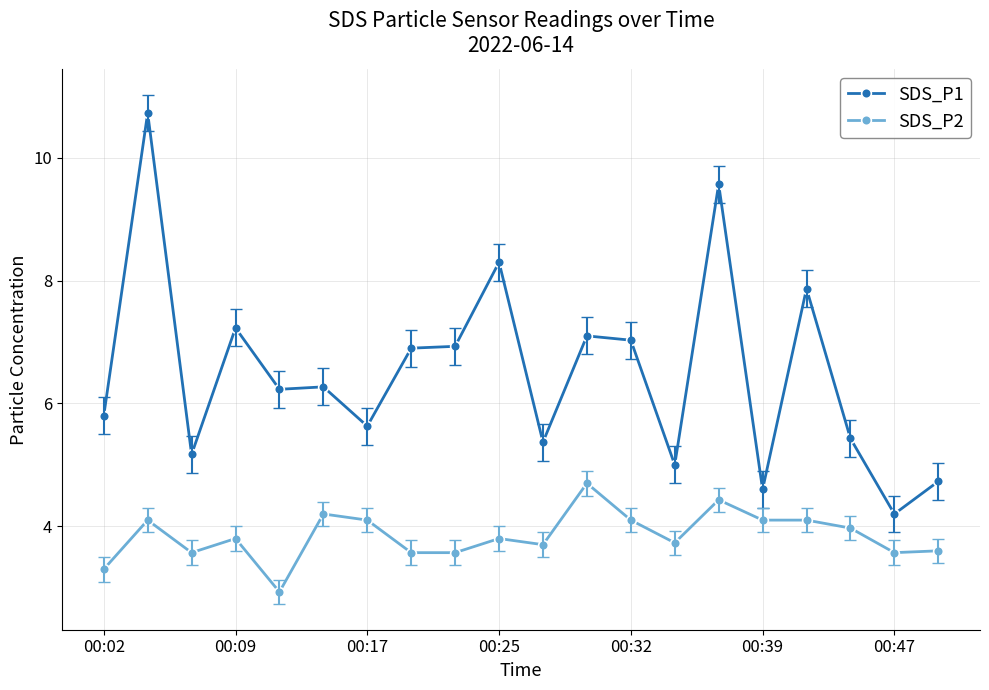

At how many categories does at least one series exceed 6?

11